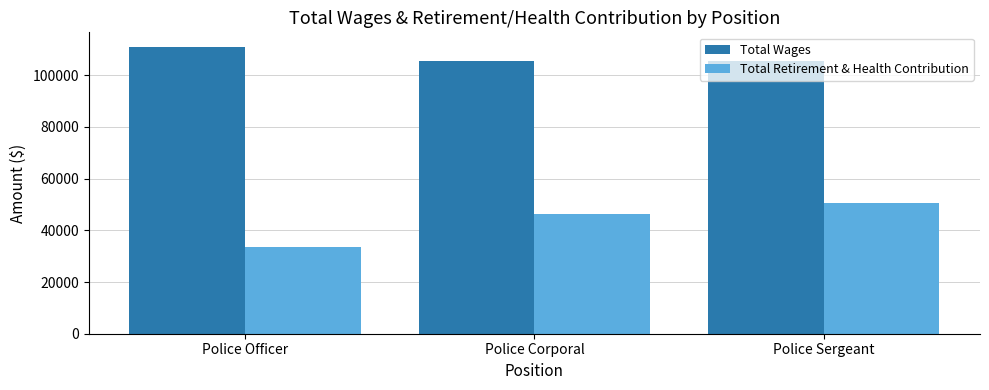

What are all the series names shown in the legend?

Total Wages, Total Retirement & Health Contribution